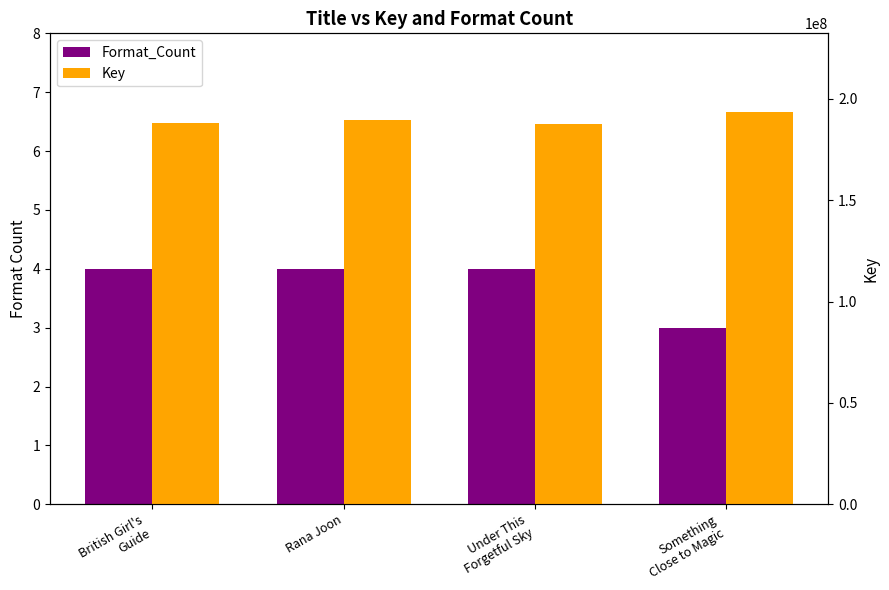

List the labels in order of Format_Count value, largest first.

British Girl's
Guide, Rana Joon, Under This
Forgetful Sky, Something
Close to Magic